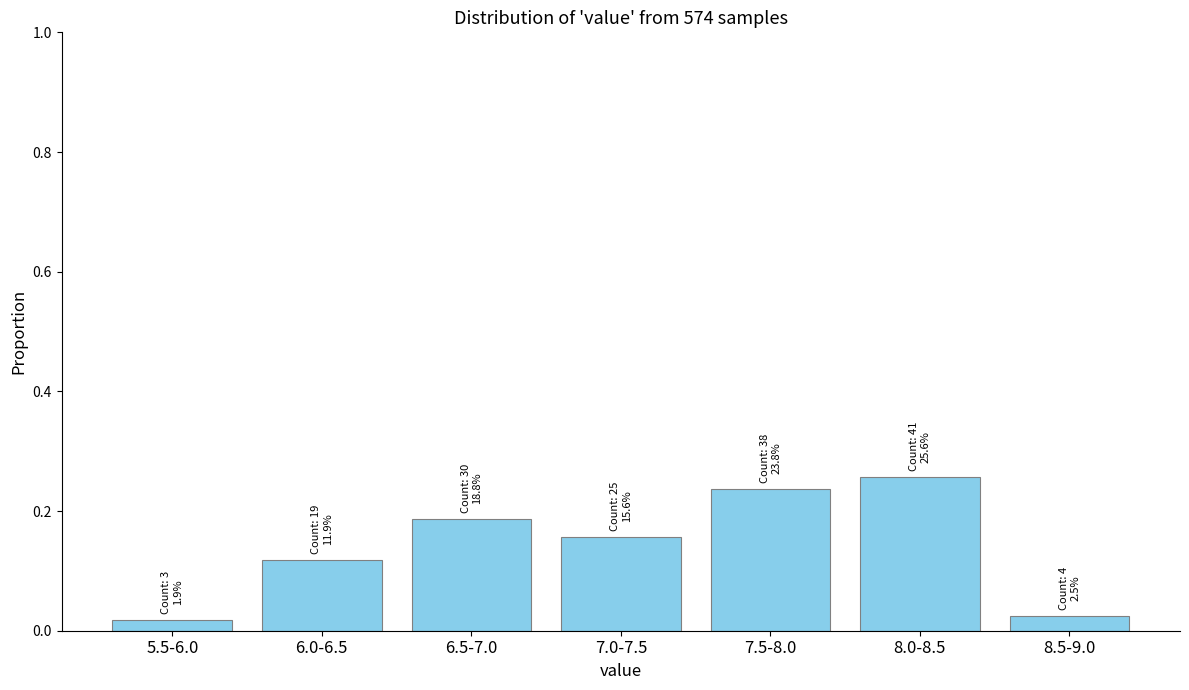

What is the label of the 5th bar from the right?

6.5-7.0